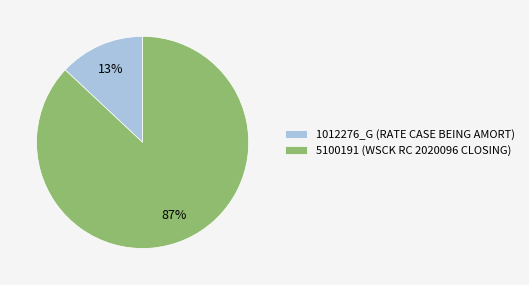

Does 5100191 (WSCK RC 2020096 CLOSING) represent more than half of the total?

Yes